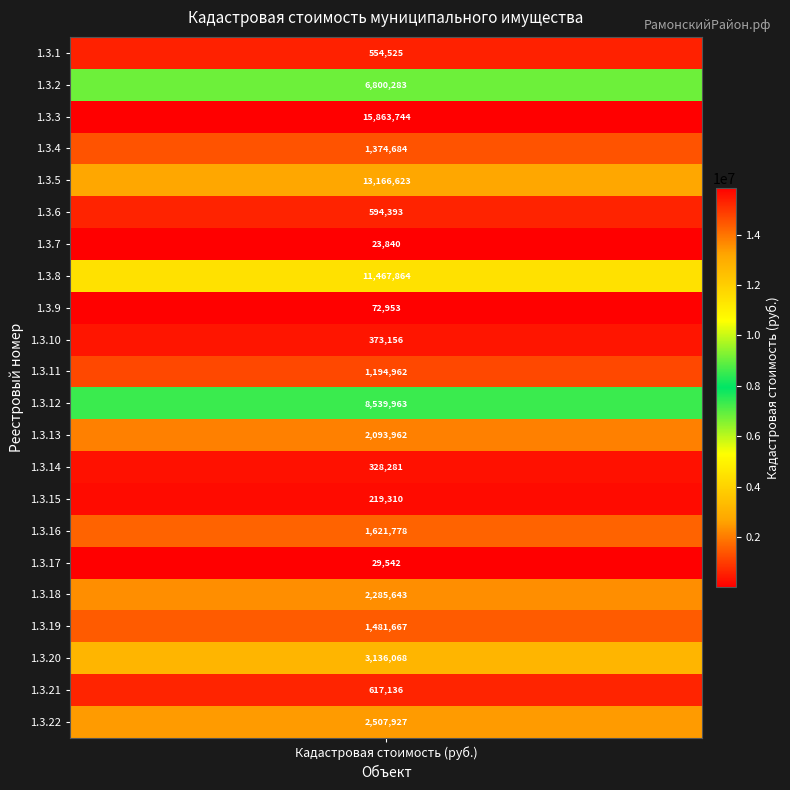

Reading left to right, transcribe all the data shown in this chart.

554524.9	6800283.3	15863743.8	1374683.8	13166622.8	594392.7	23839.9	11467864.3	72953.5	373156.4	1194961.5	8539962.7	2093961.9	328280.8	219310.2	1621777.7	29542.4	2285642.9	1481667.3	3136068.4	617136.3	2507926.7